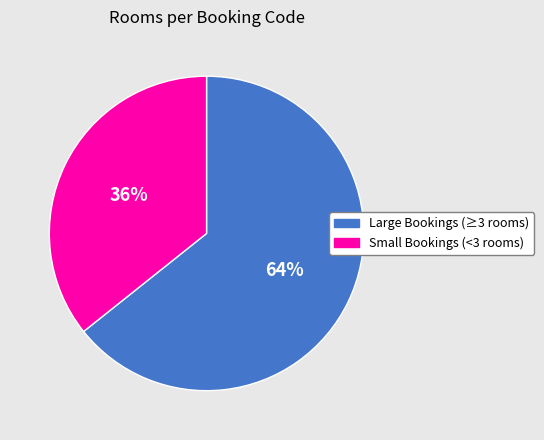

To the nearest percent, what is the average slice percentage?

50%